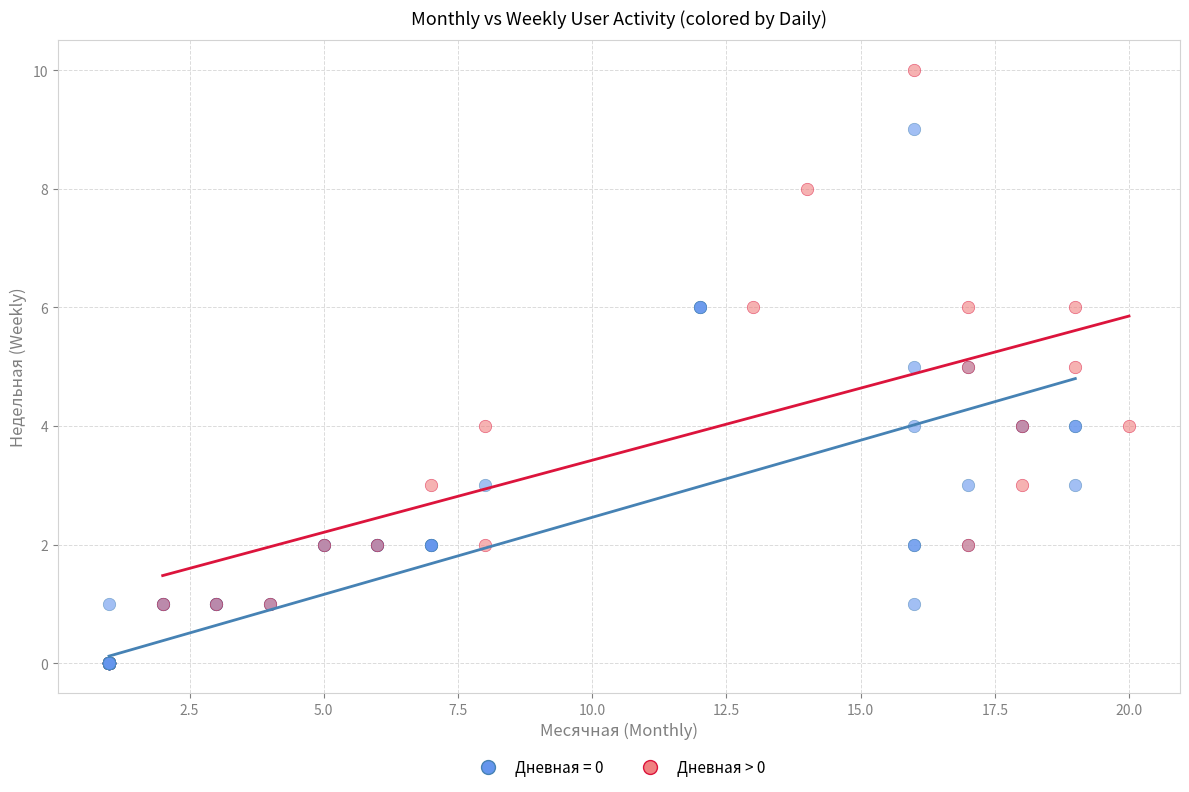

Which series contains the lowest Y value?

Дневная = 0